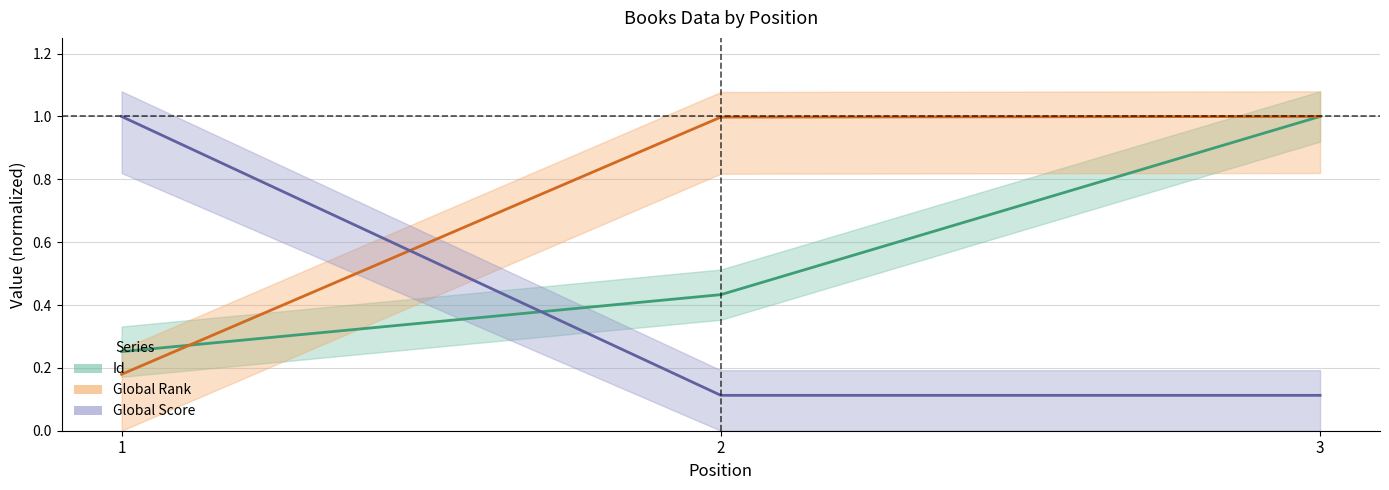

List the series in order of their peak value, lowest first.

Global Score, Global Rank, Id